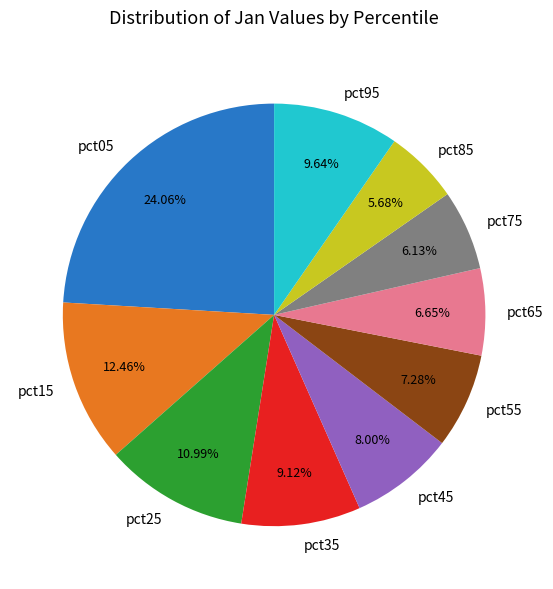

Does pct15 represent more than half of the total?

No